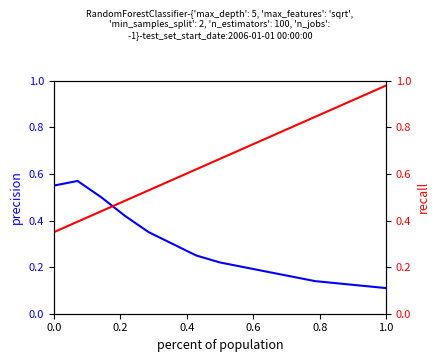

What is the difference between the maximum and second lowest values in the precision series?

0.4